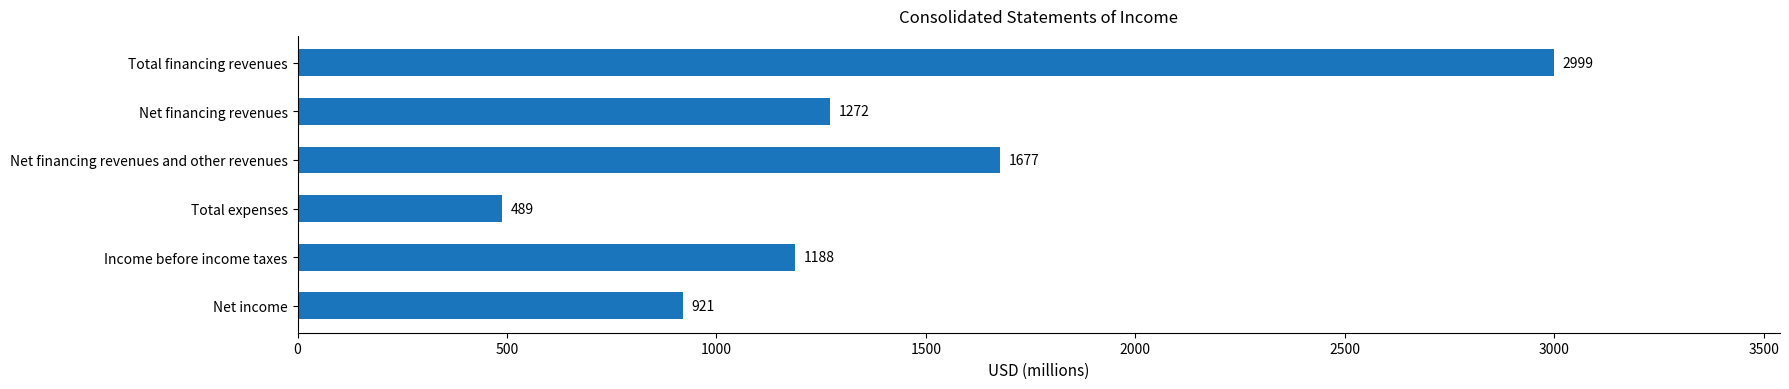

Reading top to bottom, list all the values displayed in this chart.

Total financing revenues=2999	Net financing revenues=1272	Net financing revenues and other revenues=1677	Total expenses=489	Income before income taxes=1188	Net income=921